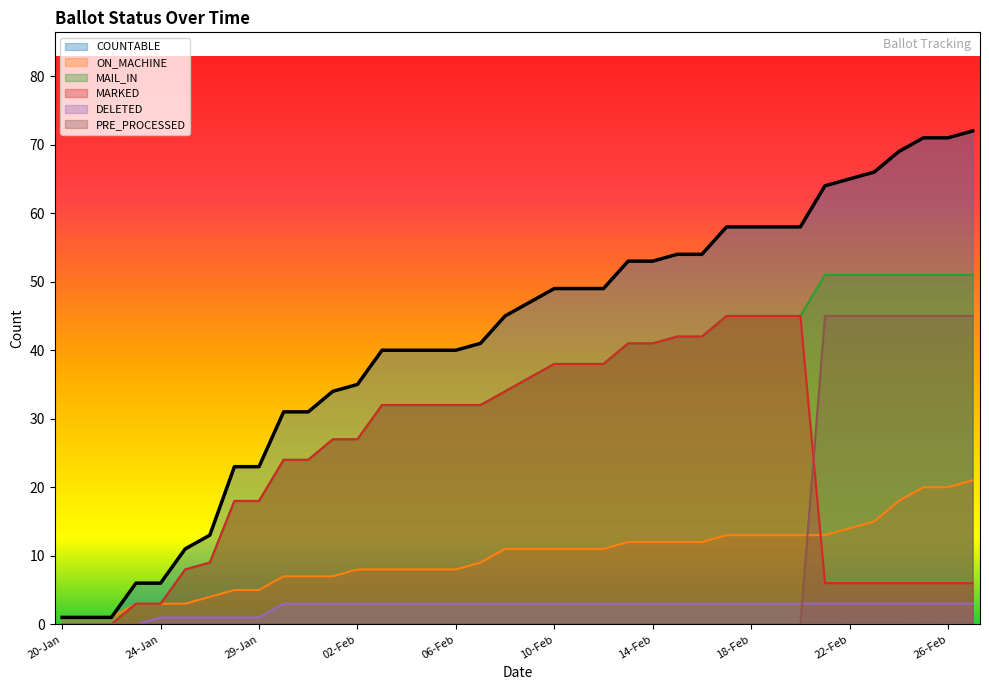

Rank the series at 26-Feb from highest to lowest value.

COUNTABLE, MAIL_IN, PRE_PROCESSED, ON_MACHINE, MARKED, DELETED